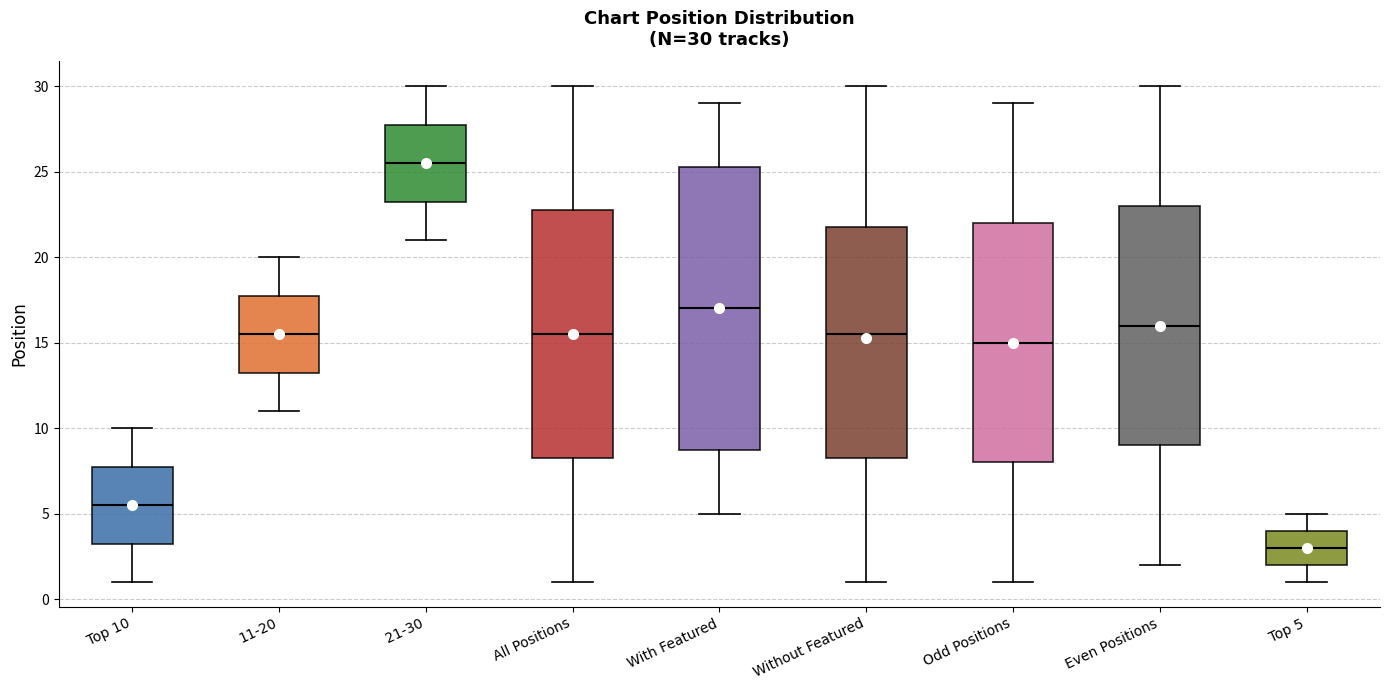

Which box is the tallest, from its lower edge to its upper edge?

With Featured